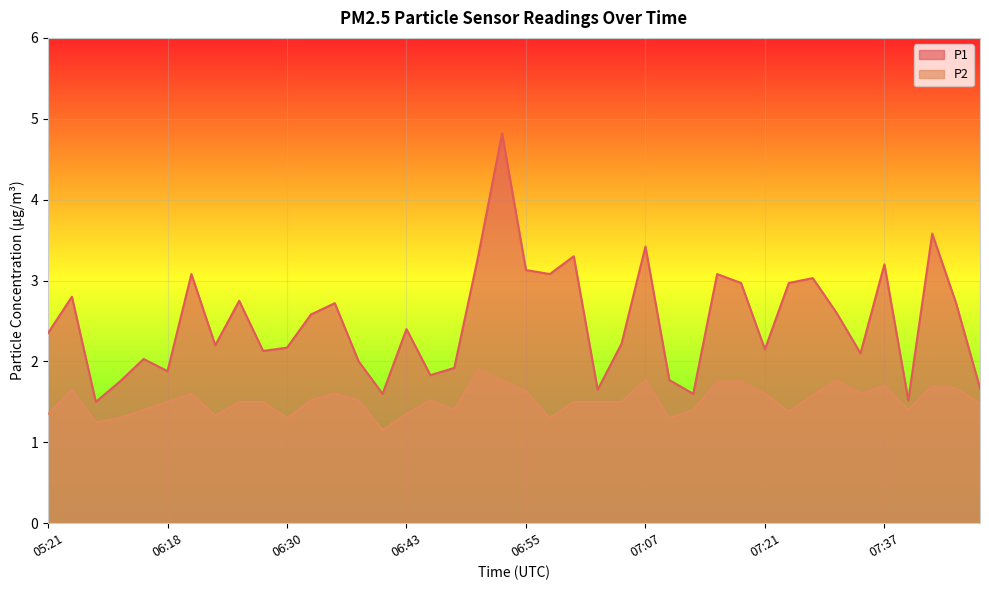

How many categories are shown in the chart?

40